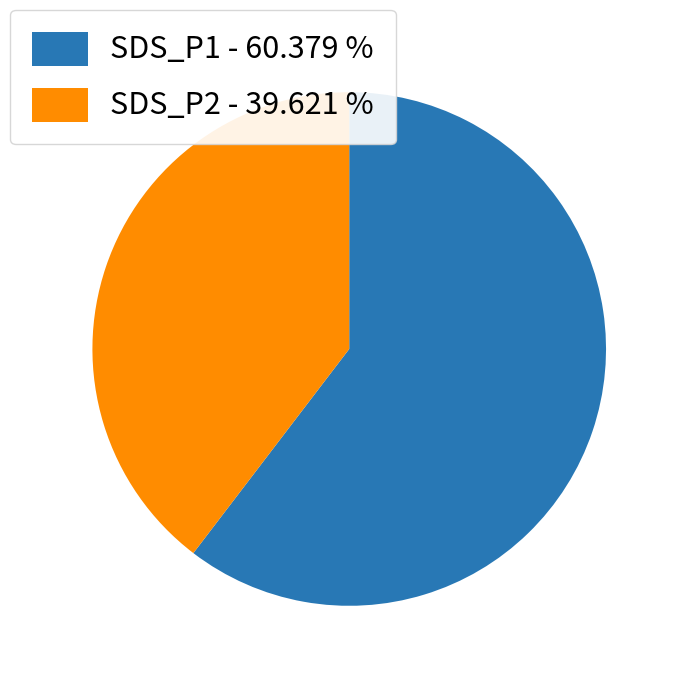

Approximately how many times larger is the value at SDS_P1 - 60.379 % compared to SDS_P2 - 39.621 %?

1.5